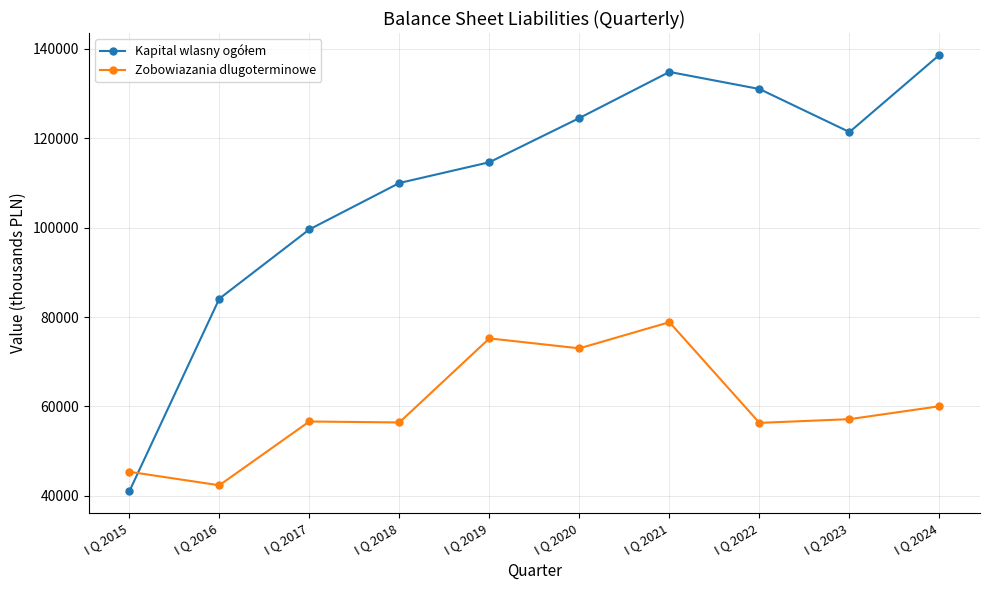

At which label does Zobowiazania dlugoterminowe reach its minimum?

I Q 2016